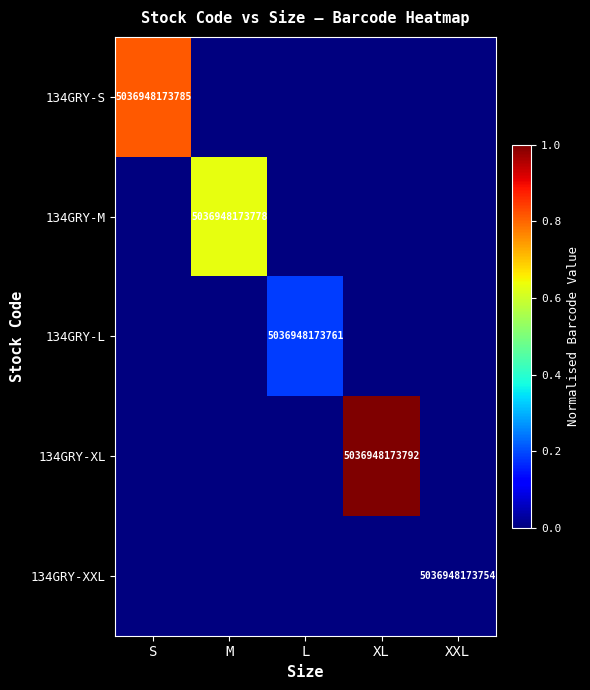

At how many categories does at least one series exceed 0?

4